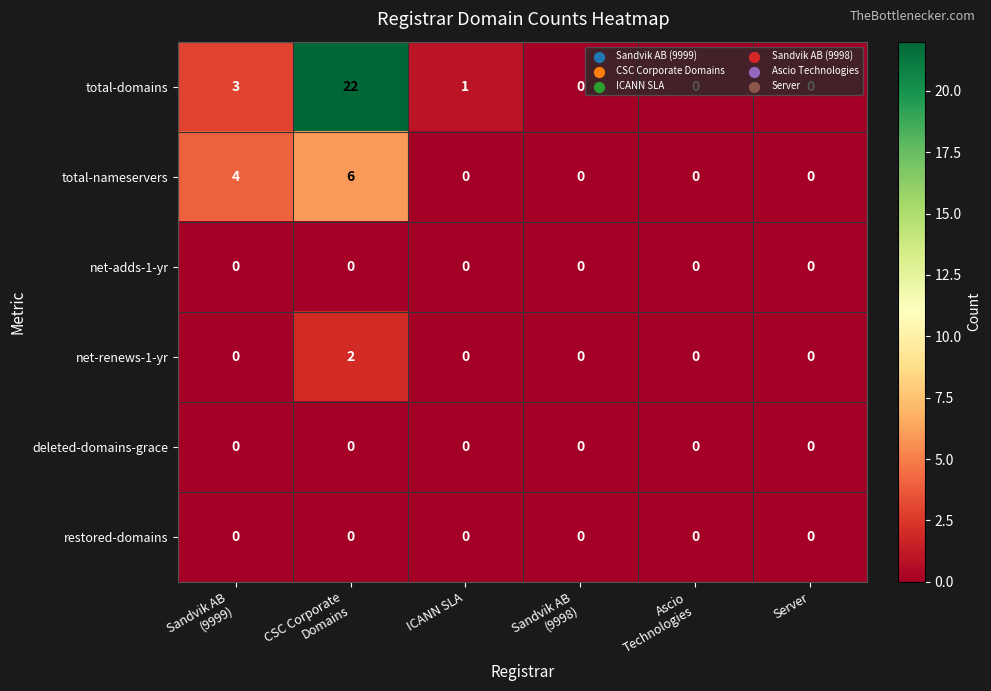

Count the total-nameservers values in the range 0 to 4.

5